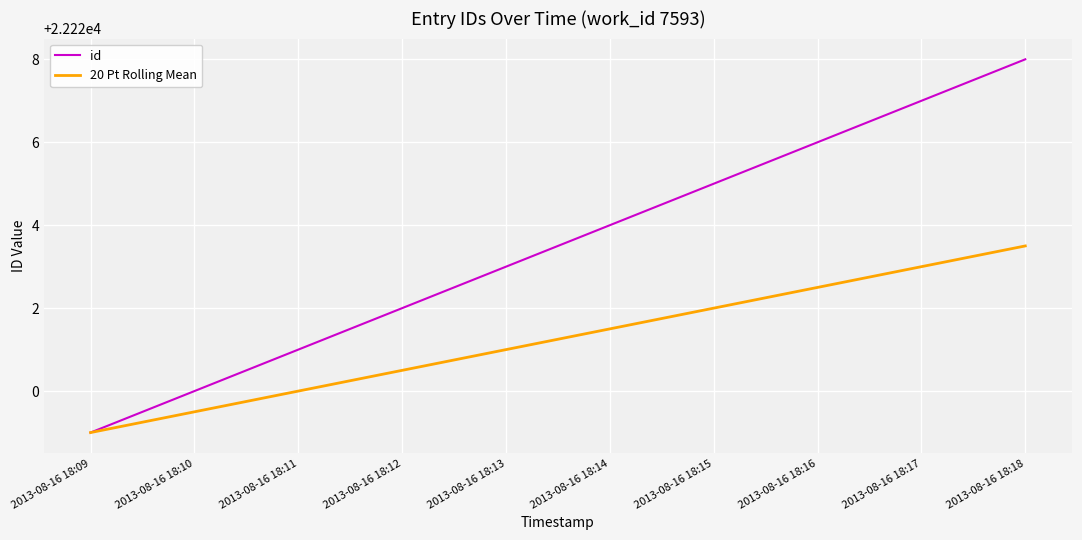

What is the minimum value shown in the chart?

22219.0